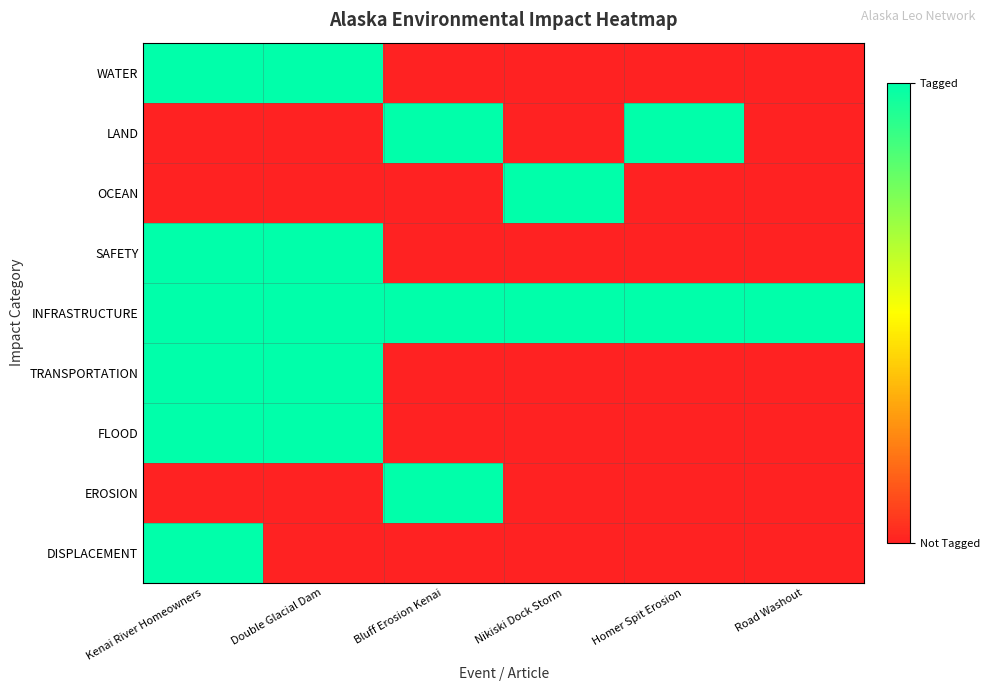

At Homer Spit Erosion, list the series in order from smallest to largest.

WATER, OCEAN, SAFETY, TRANSPORTATION, FLOOD, EROSION, DISPLACEMENT, LAND, INFRASTRUCTURE